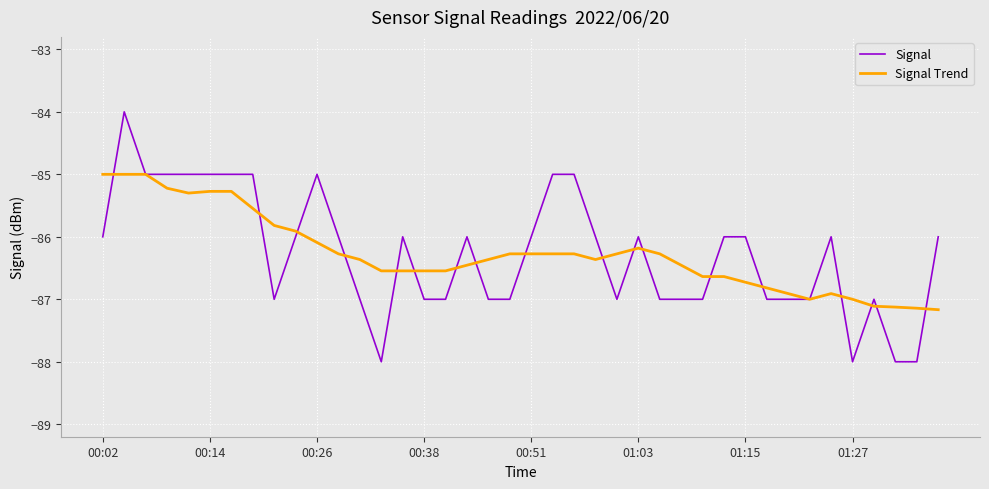

Which series has the widest spread of values?

Signal